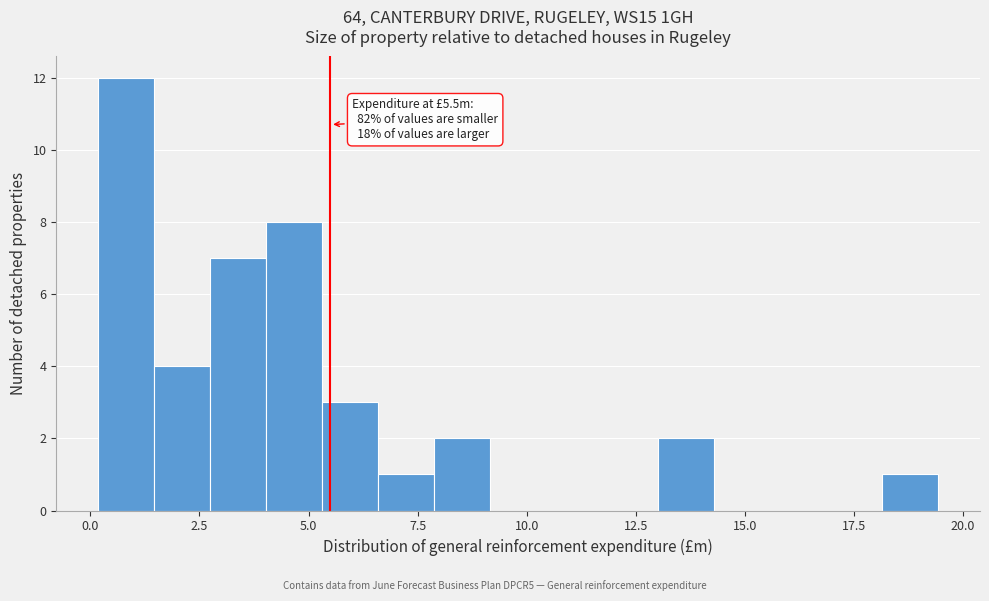

Read against the x-axis, roughly where is the centre of the tallest bar?

1.0